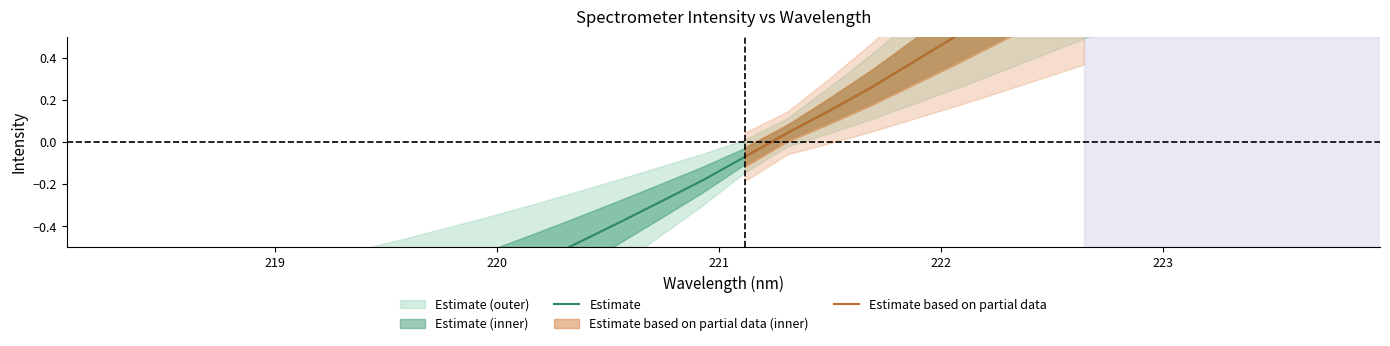

What is the value of the 26th point from the left?

1.0